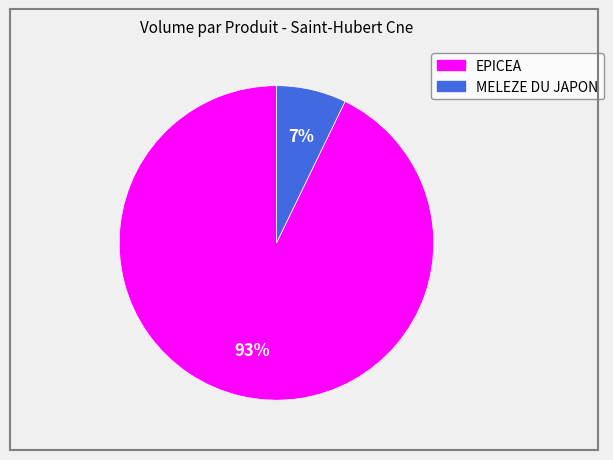

Rank the categories by value from lowest to highest.

MELEZE DU JAPON, EPICEA